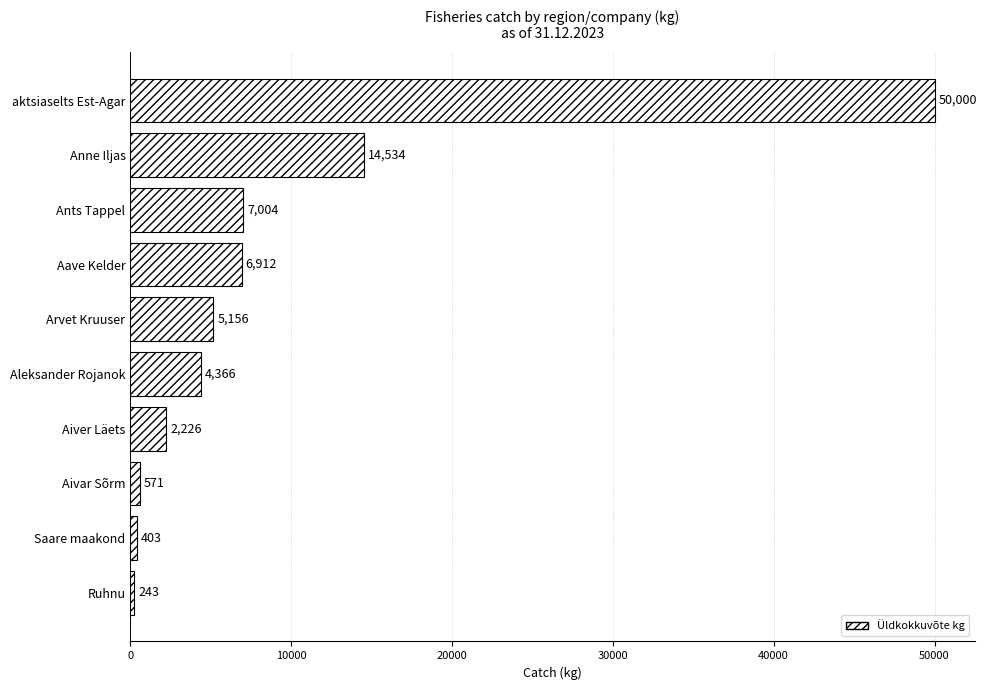

How many series are shown in this chart?

1